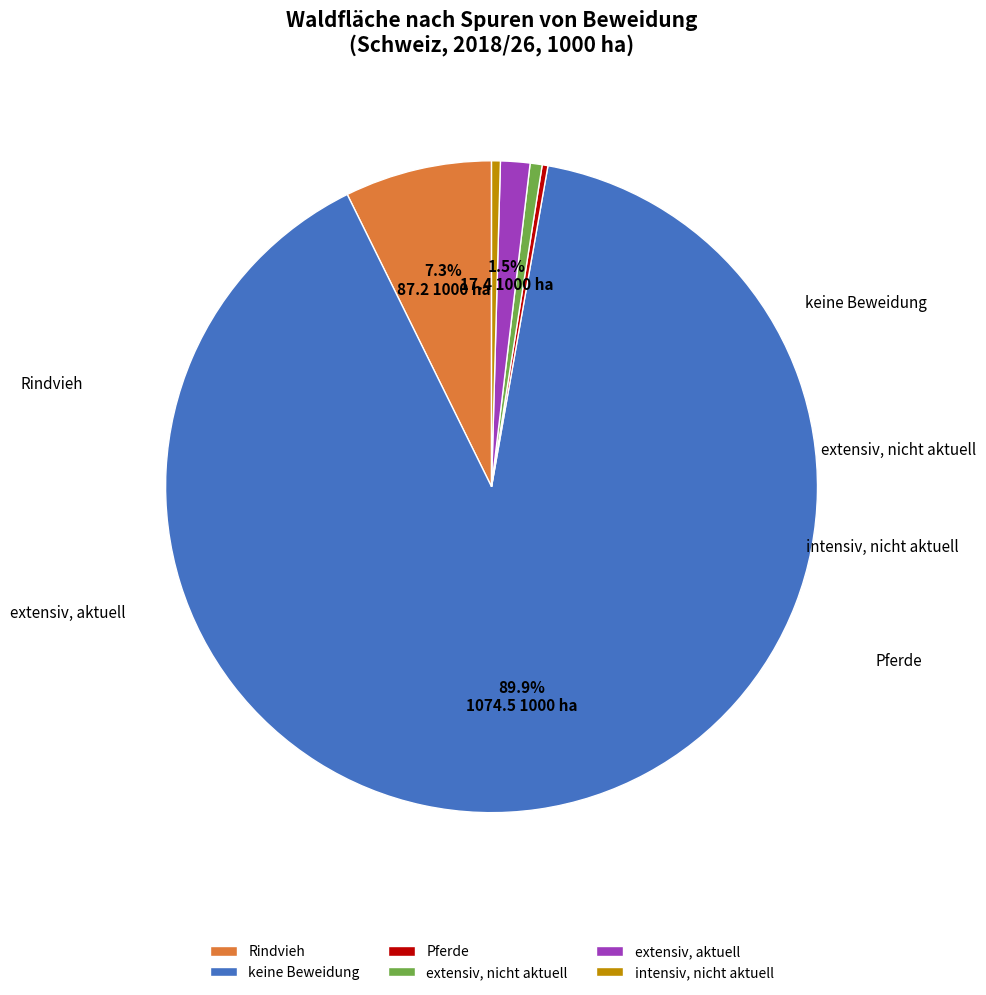

Is the sum of intensiv, nicht aktuell and extensiv, nicht aktuell greater than half?

No